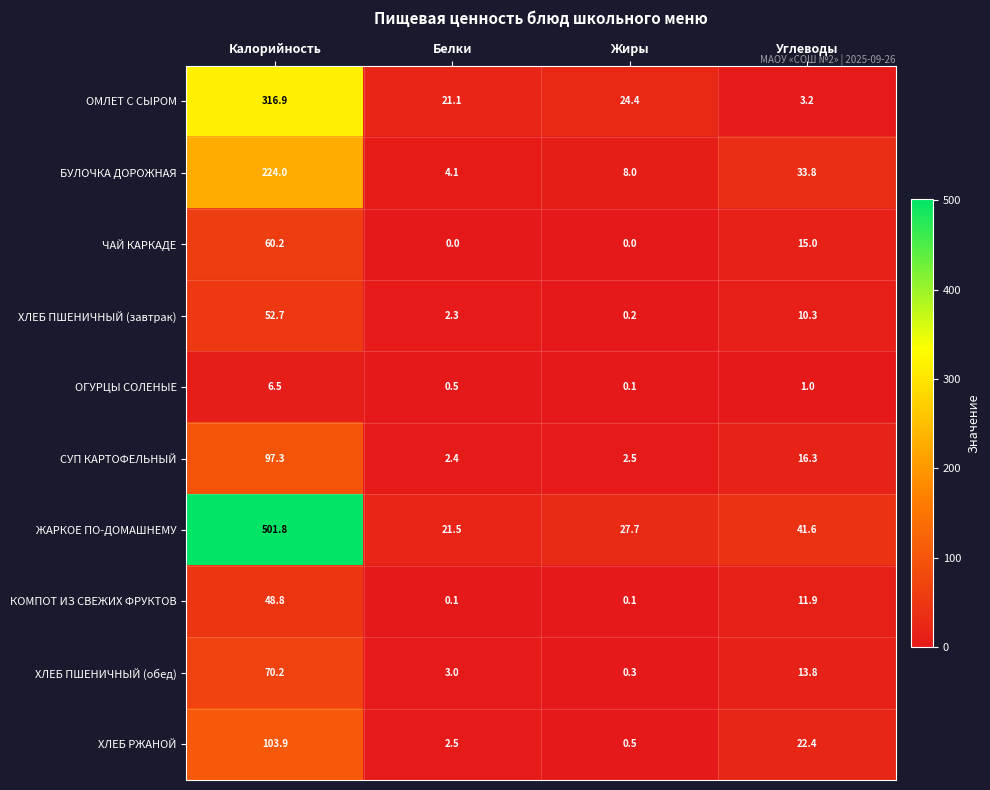

Rank the series at Углеводы from lowest to highest value.

ОГУРЦЫ СОЛЕНЫЕ, ОМЛЕТ С СЫРОМ, ХЛЕБ ПШЕНИЧНЫЙ (завтрак), КОМПОТ ИЗ СВЕЖИХ ФРУКТОВ, ХЛЕБ ПШЕНИЧНЫЙ (обед), ЧАЙ КАРКАДЕ, СУП КАРТОФЕЛЬНЫЙ, ХЛЕБ РЖАНОЙ, БУЛОЧКА ДОРОЖНАЯ, ЖАРКОЕ ПО-ДОМАШНЕМУ